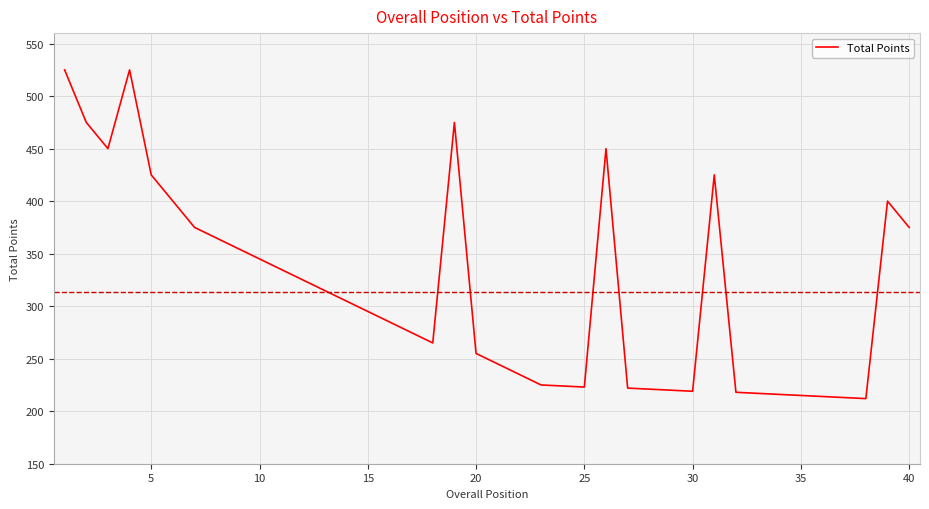

How many series are shown in this chart?

1